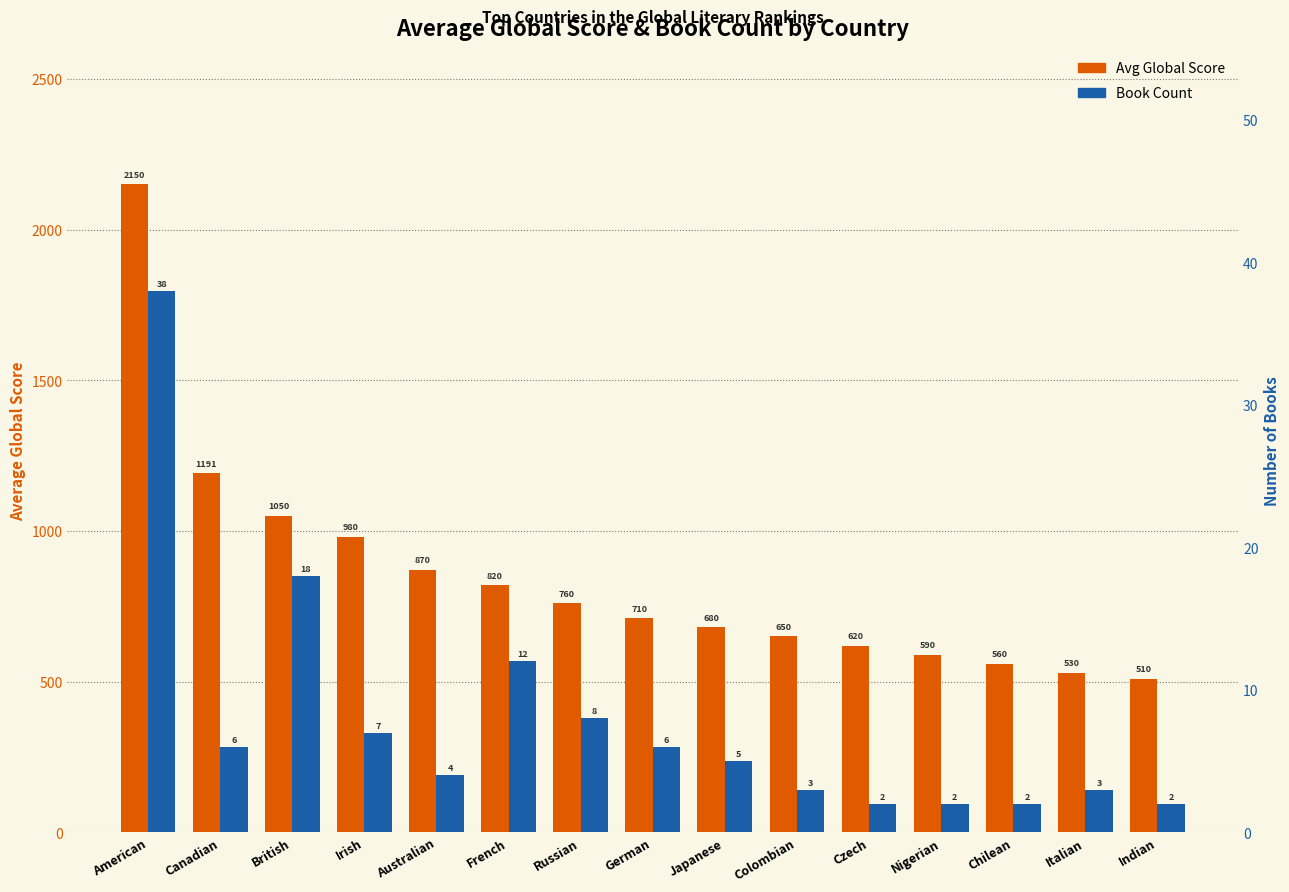

Between Canadian and Czech, which series saw the biggest shift?

Avg Global Score